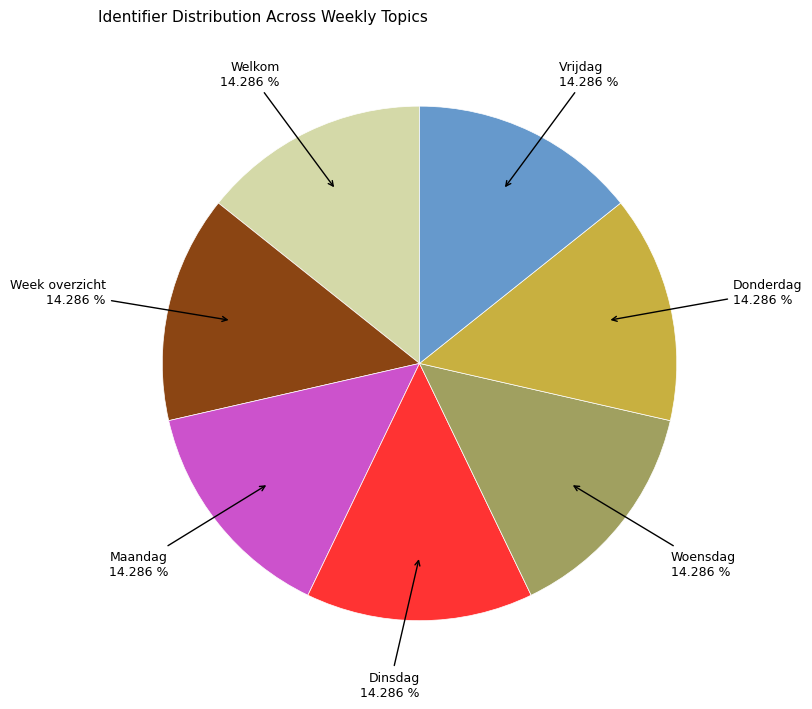

Is there a majority slice in this chart?

No